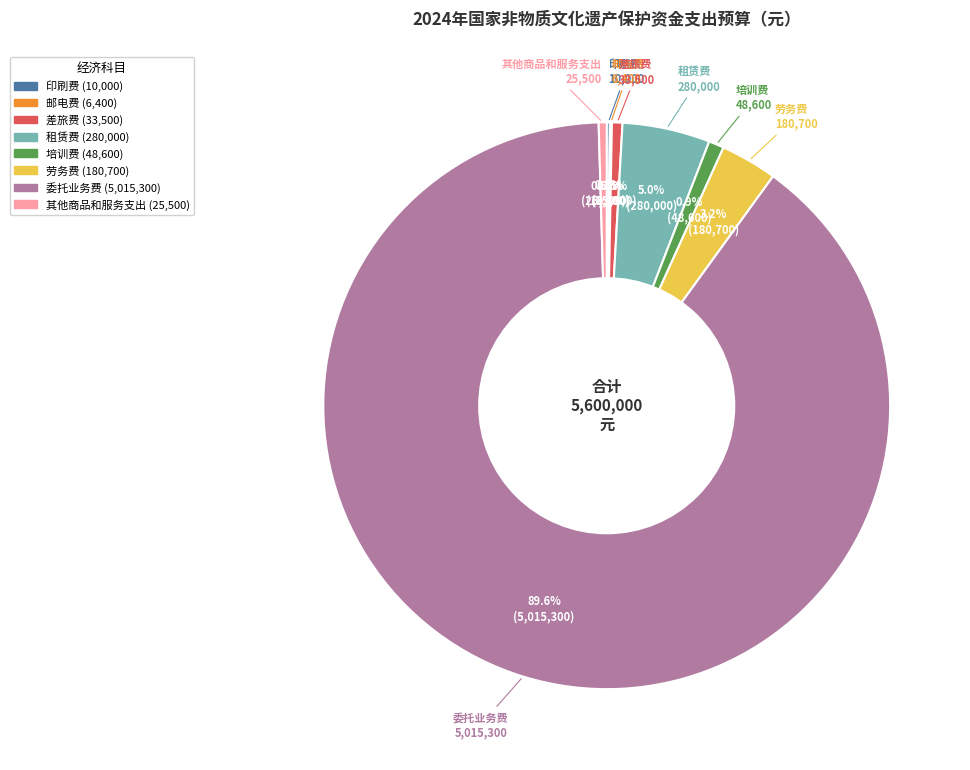

Is 委托业务费 the majority of the pie?

Yes